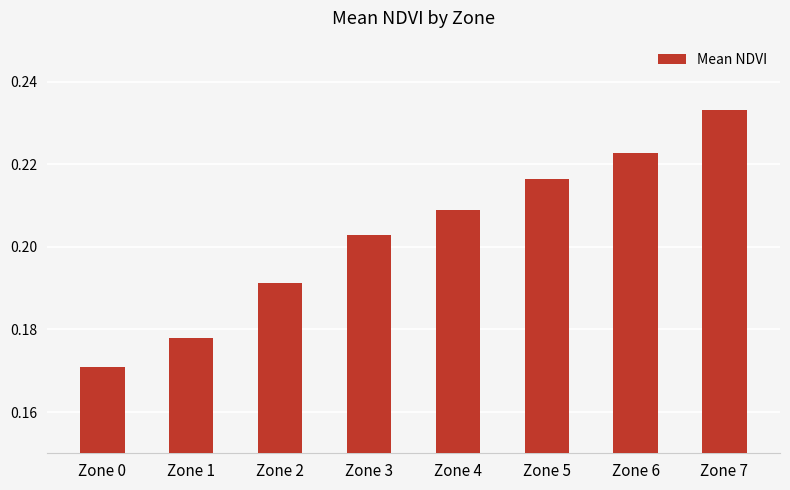

Which has a higher value, Zone 1 or Zone 7?

Zone 7